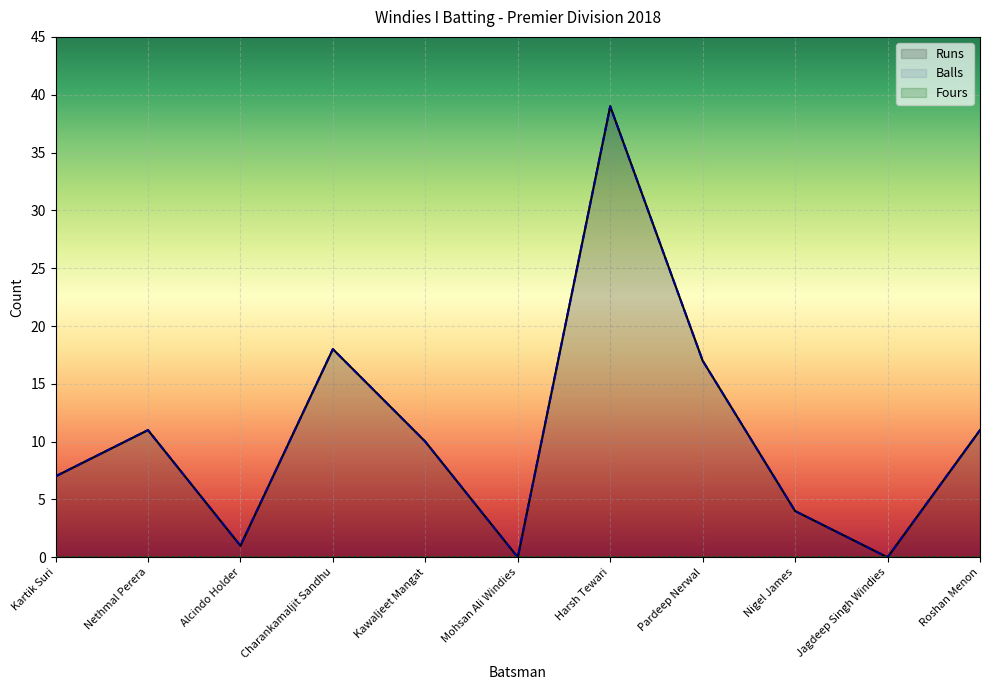

What are all the series names shown in the legend?

Runs, Balls, Fours